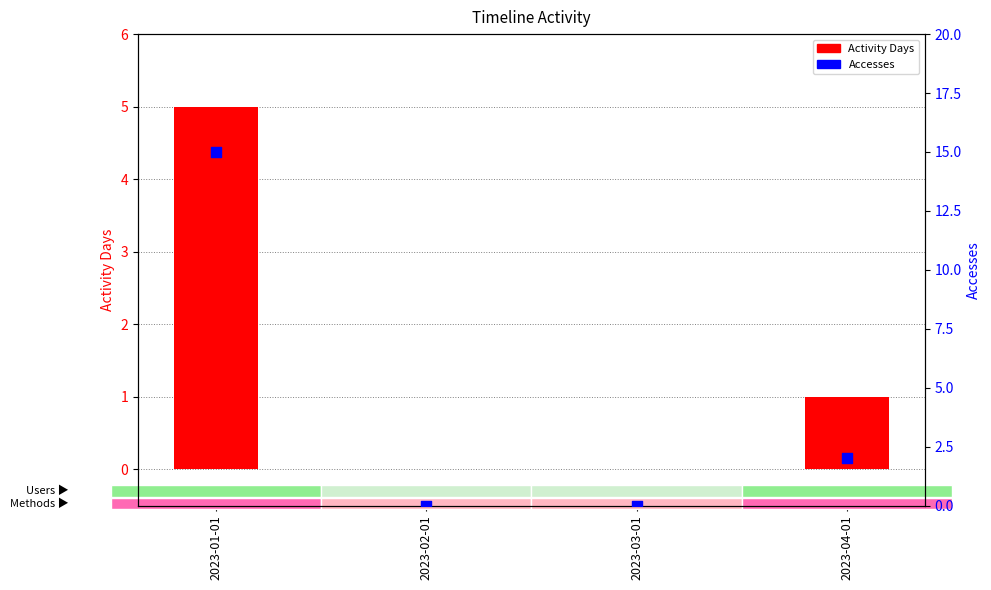

At which category is the sum across all series the highest?

2023-01-01